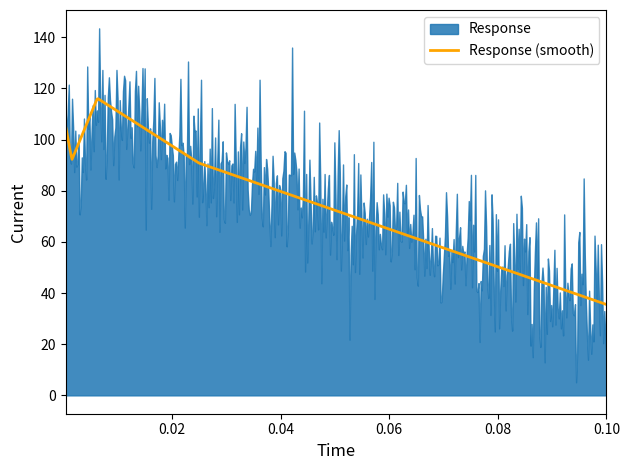

Is it true that the value at 0.000390625 is 43.5?

False